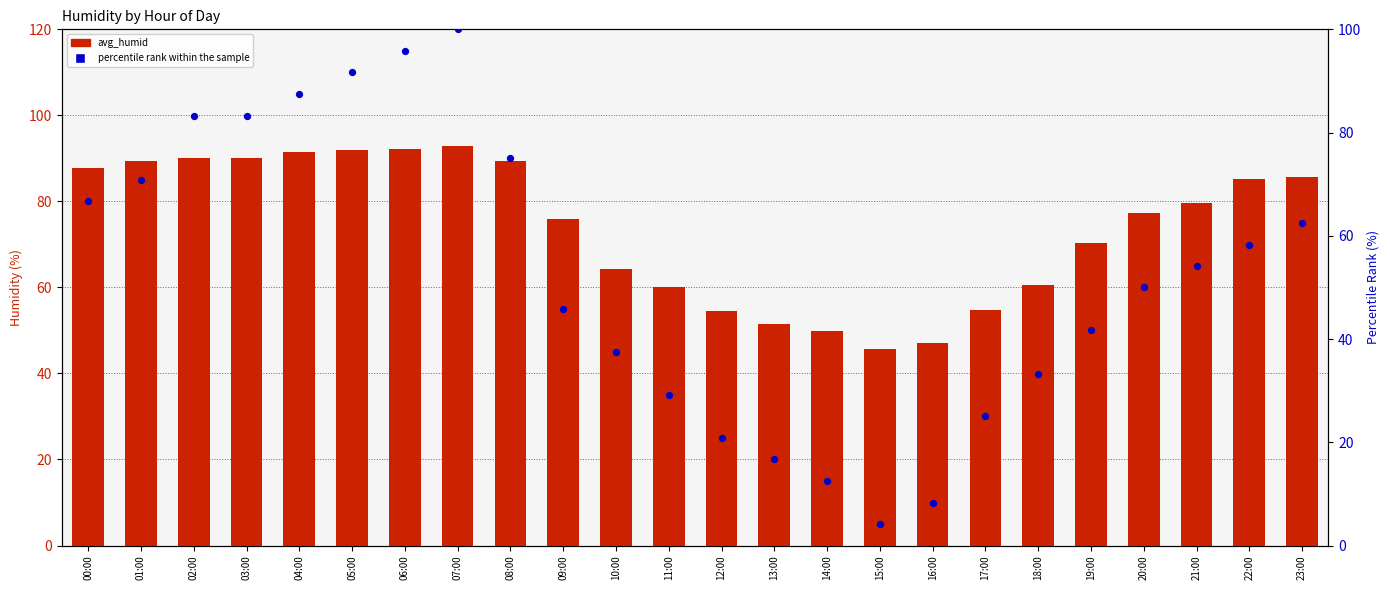

What are all the series names shown in the legend?

avg_humid, percentile rank within the sample